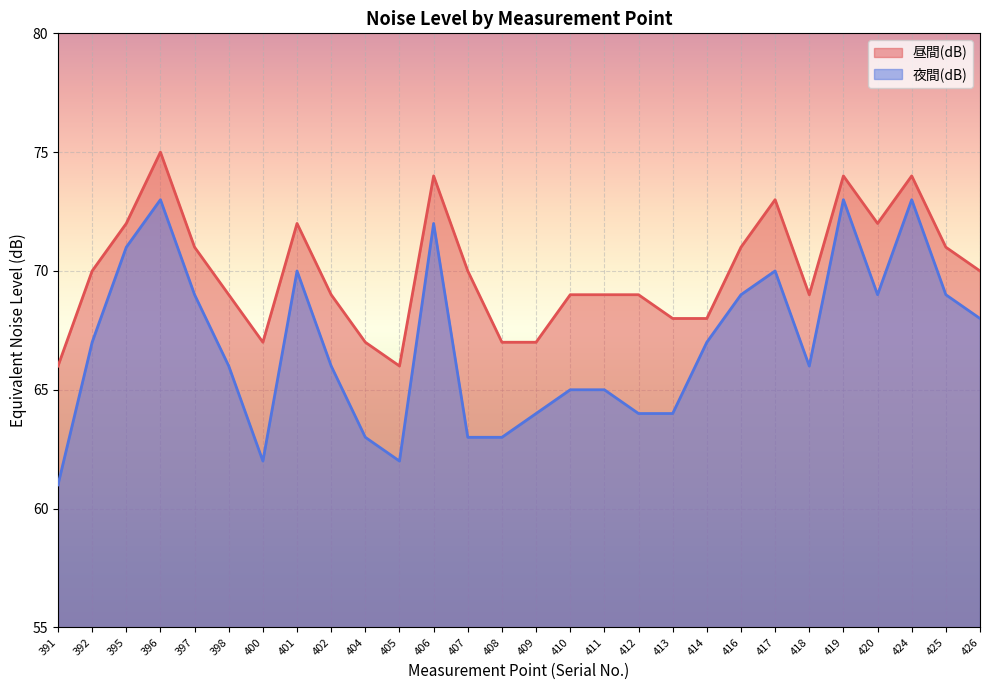

Which series has the largest total across all categories?

昼間(dB)